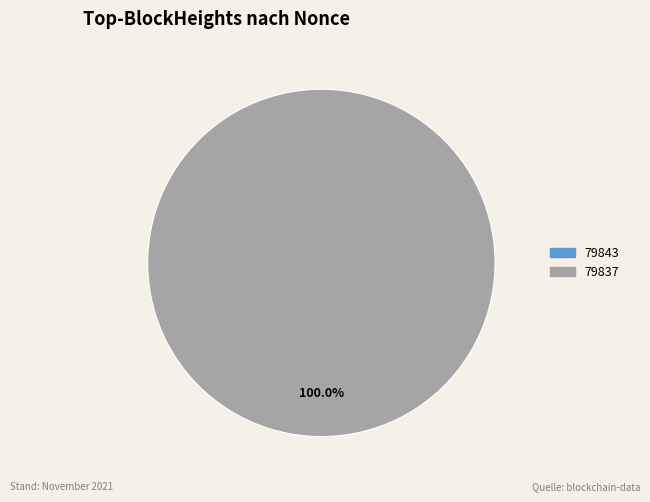

To the nearest percent, what is the average slice percentage?

50%